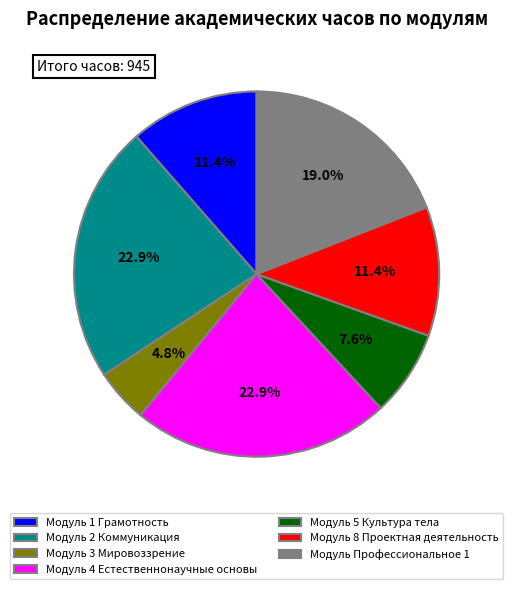

What percentage do Модуль 8 Проектная деятельность and Модуль 2 Коммуникация together represent?

34.3%